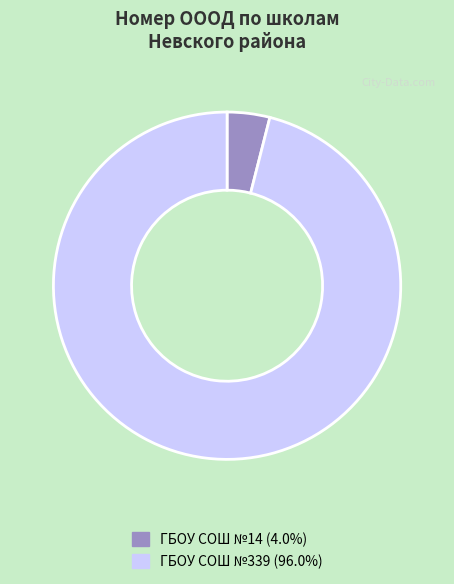

Which category has the smallest portion of the pie?

ГБОУ СОШ №14